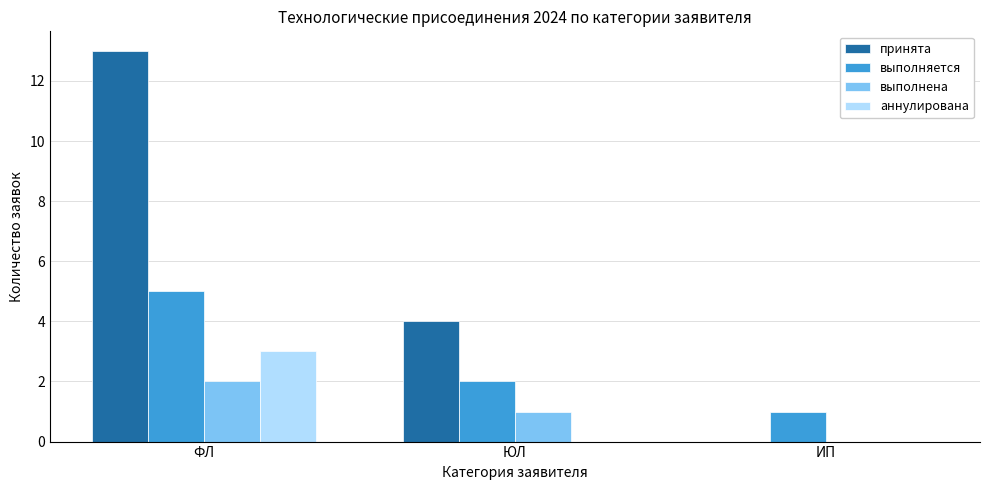

Does the chart contain stacked bars?

No